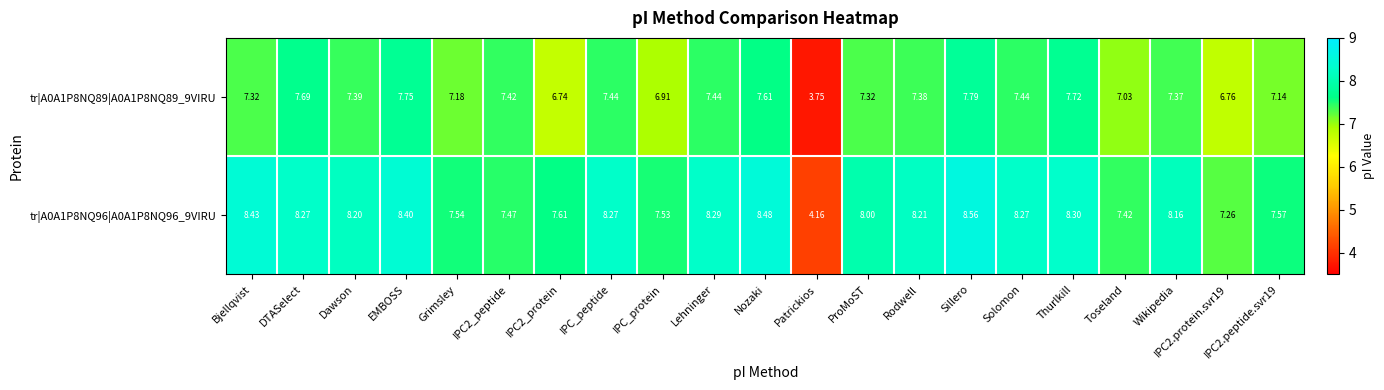

At which category does the chart reach its minimum across all series?

Patrickios